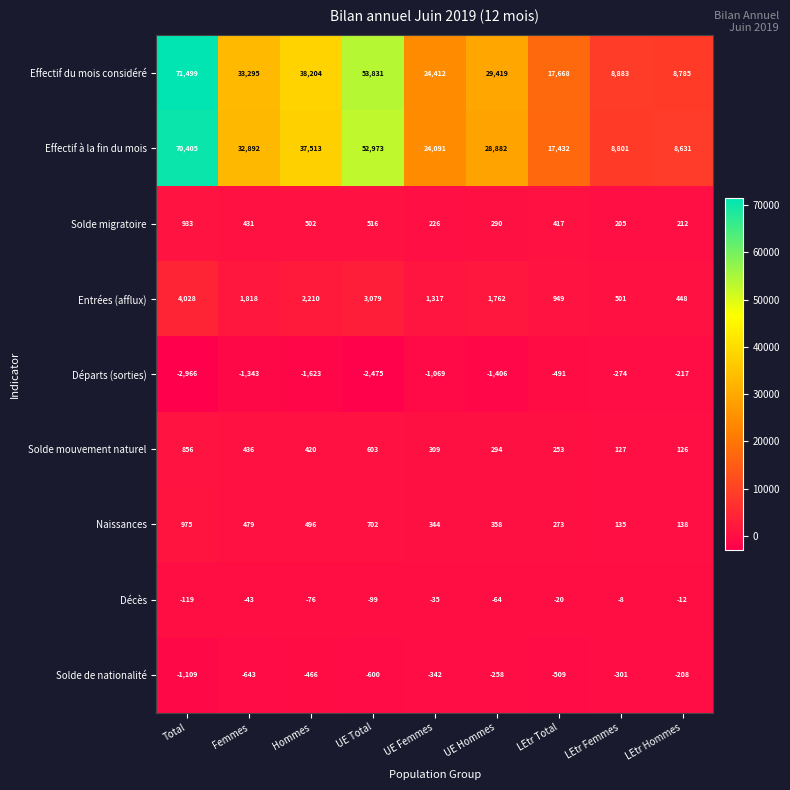

Where does the Décès series first go above -43?

UE Femmes